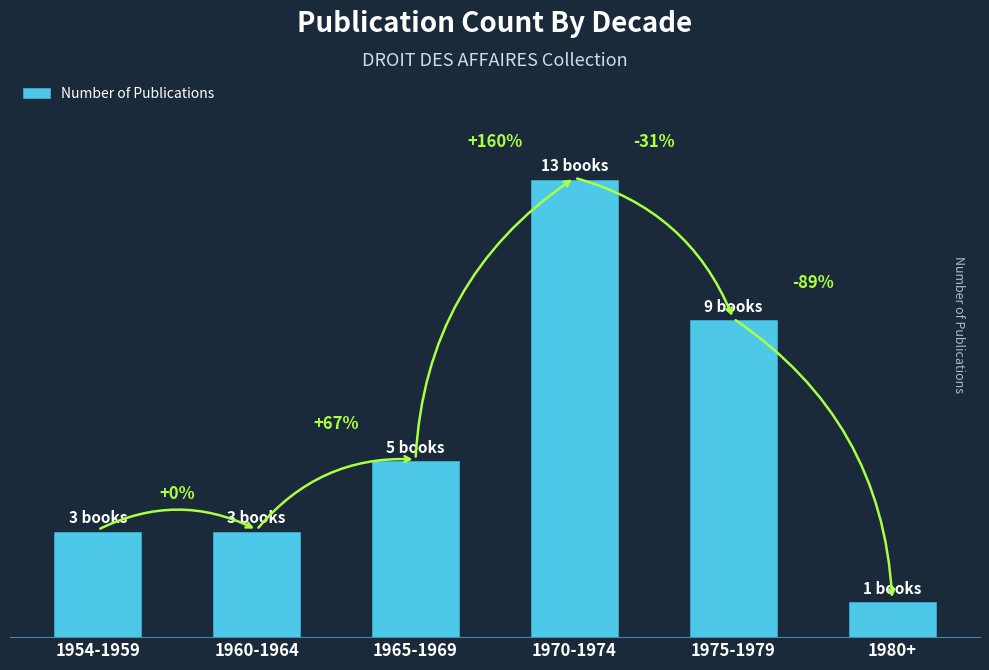

Reading left to right, what are all the values shown in this chart?

3	3	5	13	9	1